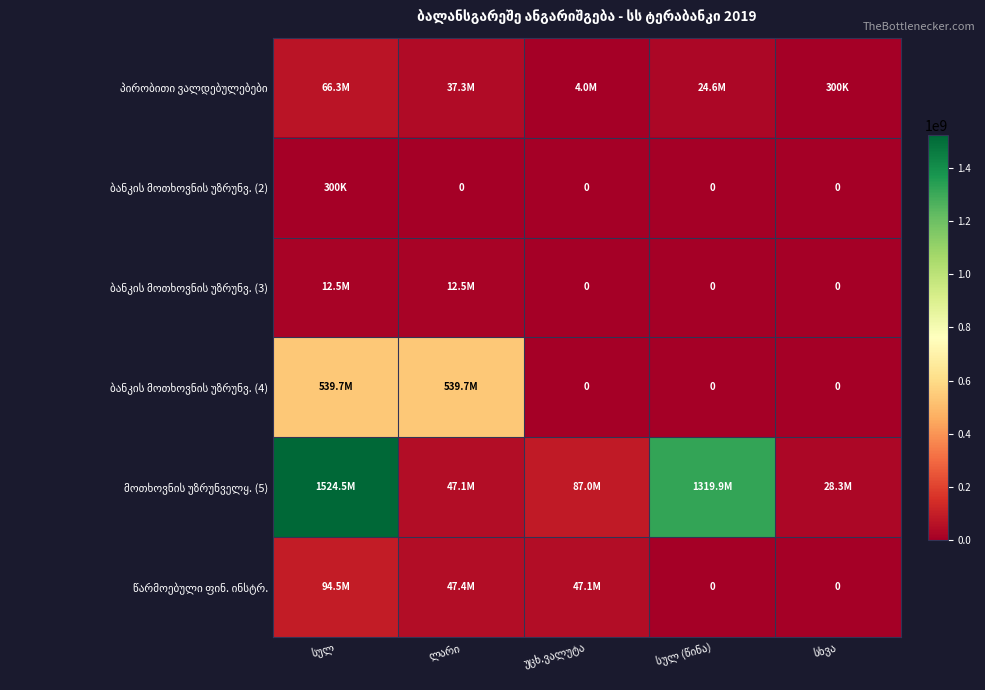

At which label does წარმოებული ფინ. ინსტრ. reach its minimum?

სულ (წინა)